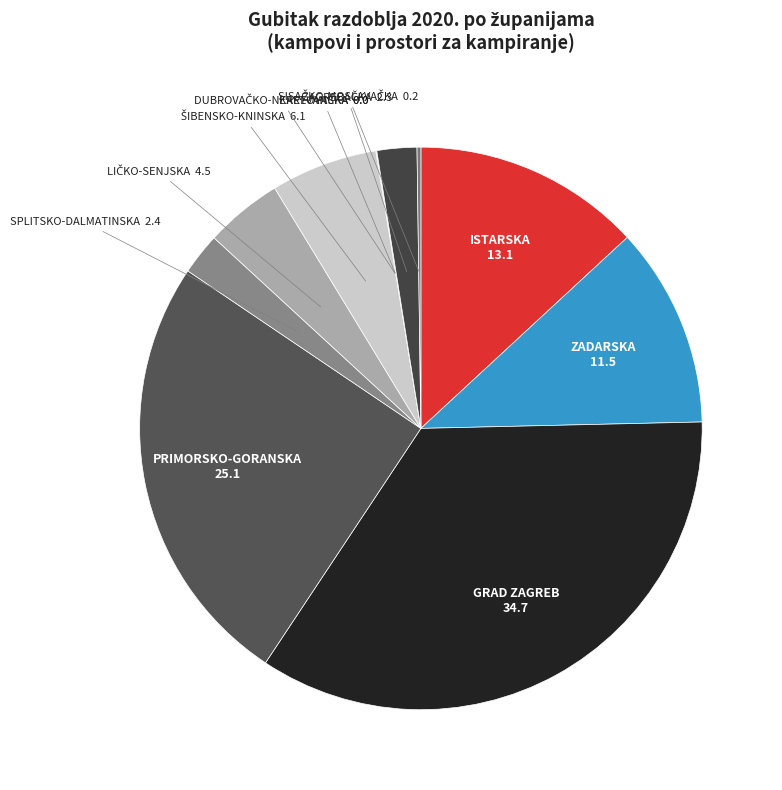

Is it true that PRIMORSKO-GORANSKA is 31% of the pie?

False